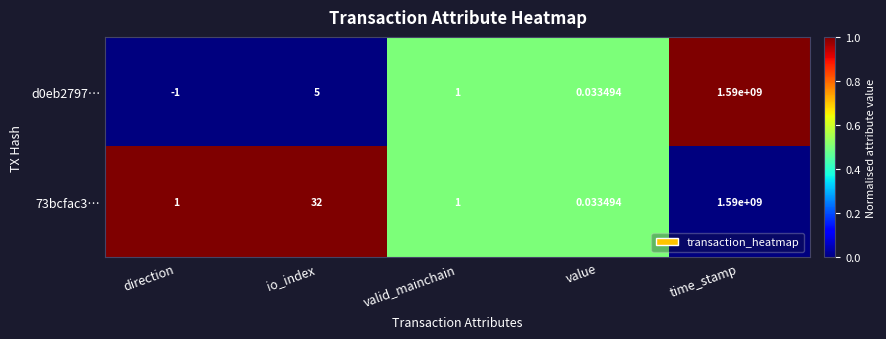

How many categories are shown in the chart?

5